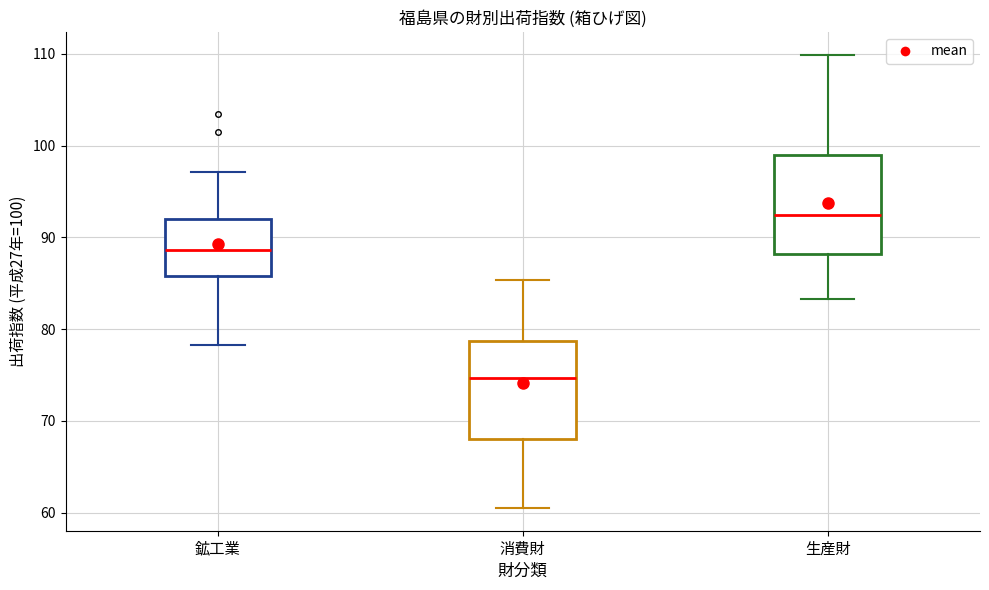

Reading left to right, read every box against the y-axis: the position of its median line, the range the box covers, and the ends of its whiskers. The values are not printed on the chart, so give them approximately, as read against the axis.

鉱工業: median 89, box 86 to 92, whiskers 78 to 97
消費財: median 75, box 68 to 79, whiskers 61 to 85
生産財: median 92, box 88 to 99, whiskers 83 to 110